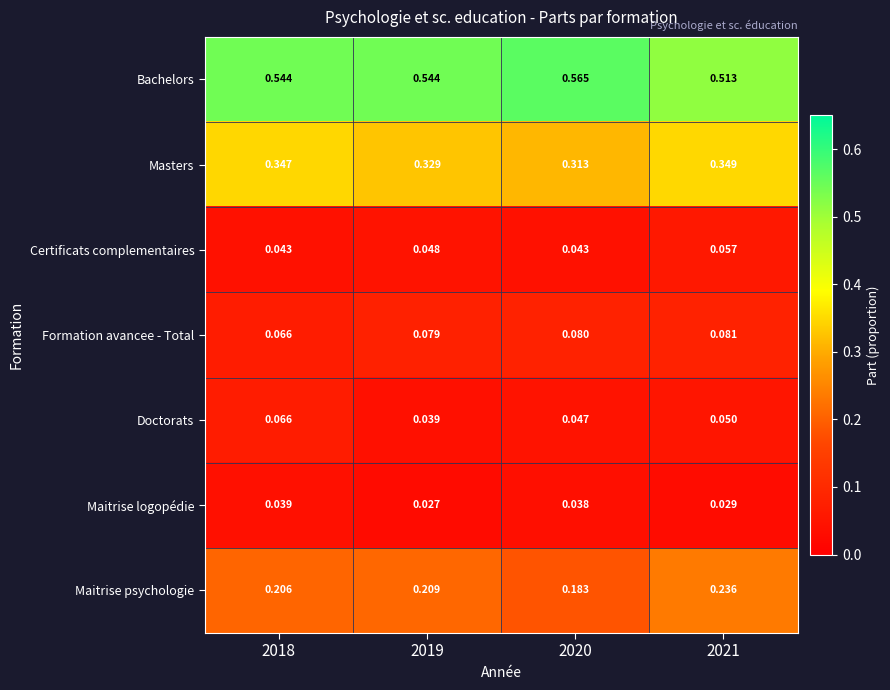

List the series in order of their peak value, highest first.

Bachelors, Masters, Maitrise psychologie, Formation avancee - Total, Doctorats, Certificats complementaires, Maitrise logopédie